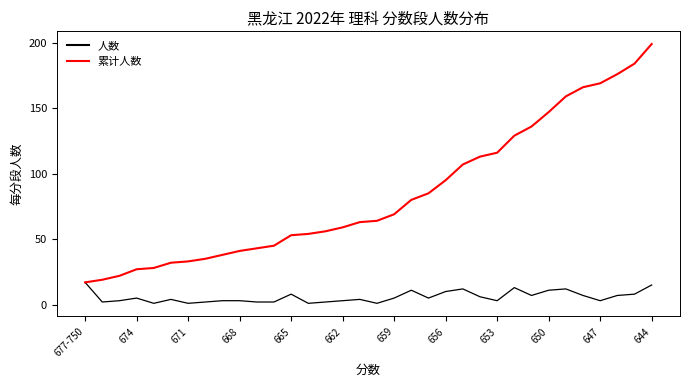

Which series has the largest total across all categories?

累计人数